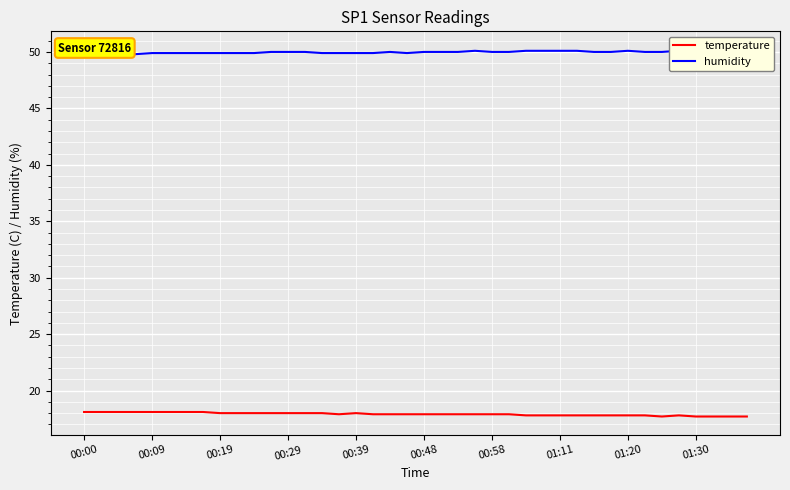

How many series are shown in this chart?

2